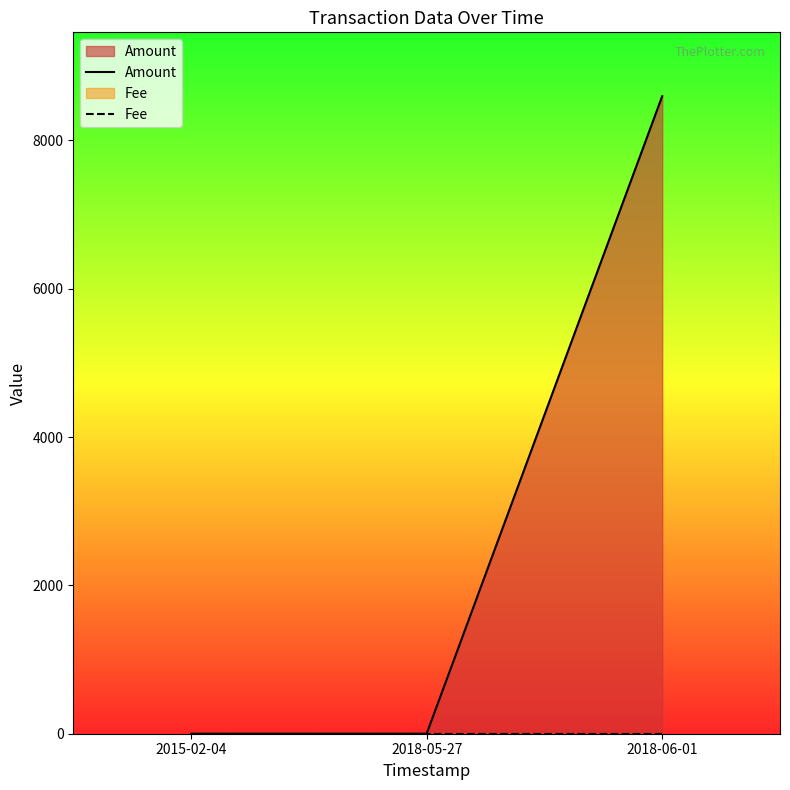

List the series in order of their peak value, lowest first.

Fee, Amount